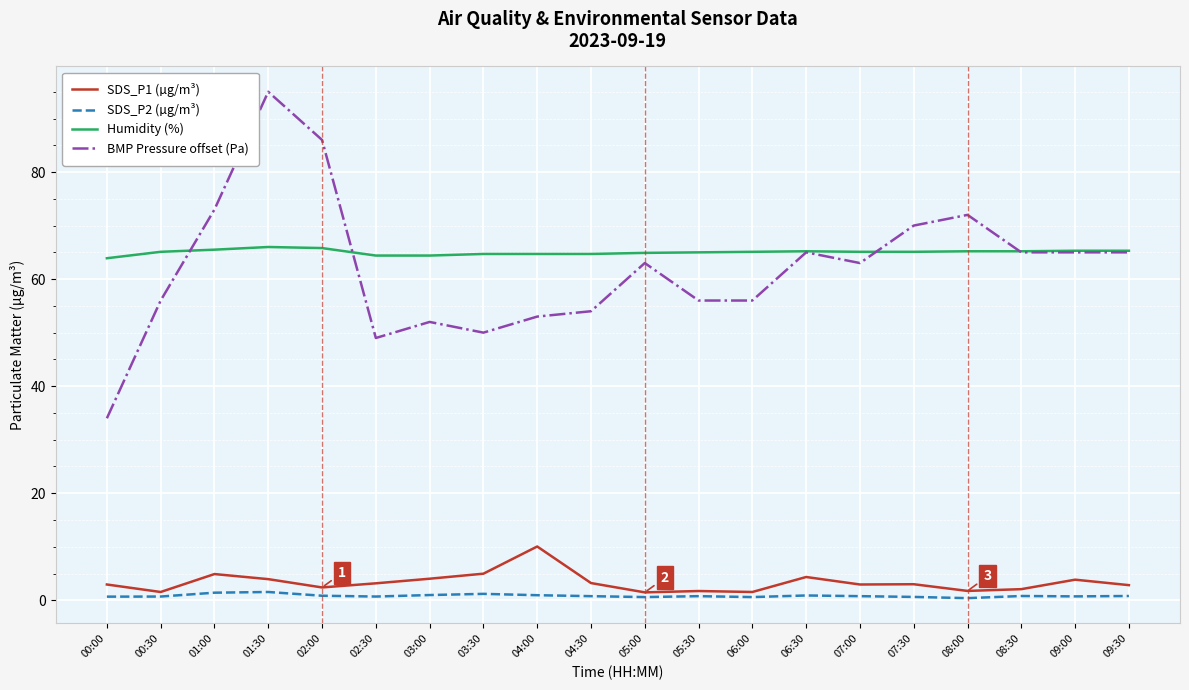

True or false: SDS_P1 (µg/m³) and Humidity (%) intersect in this chart.

False